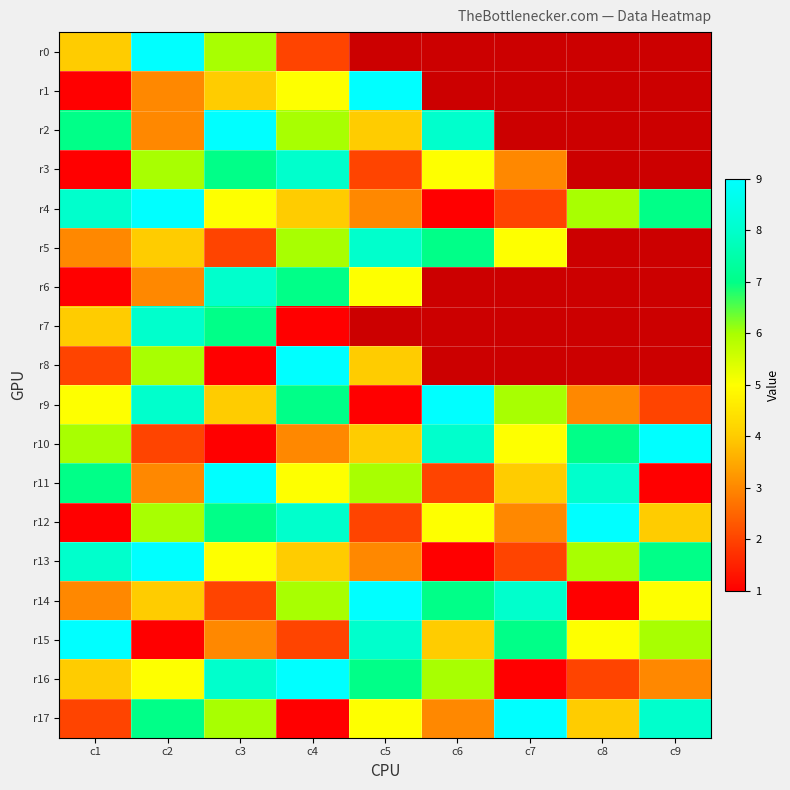

Rank the categories by r17 value from highest to lowest.

c7, c9, c2, c3, c5, c8, c6, c1, c4